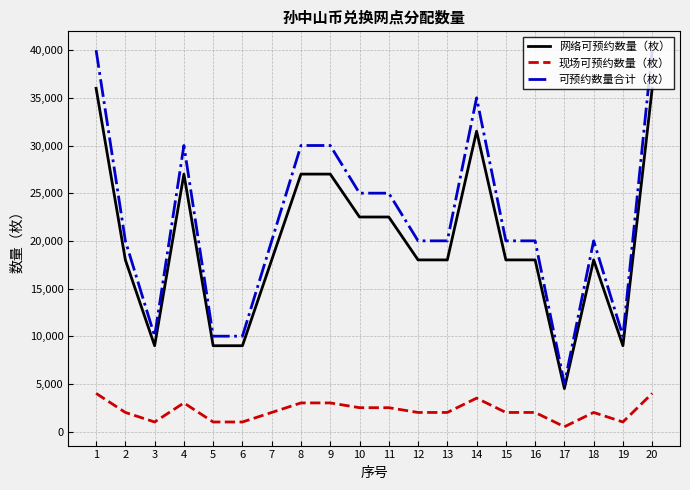

How many lines are shown in the chart?

3